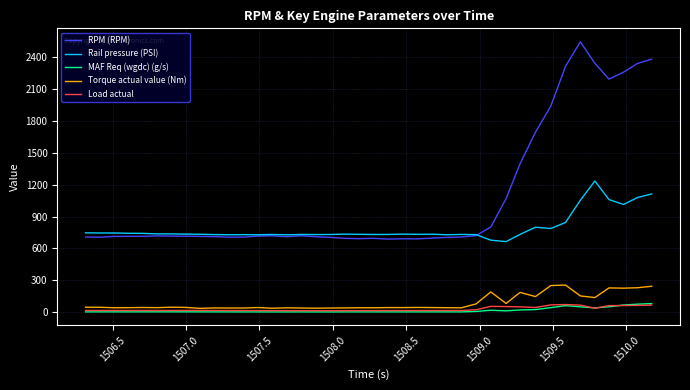

Which series has the largest total across all categories?

RPM (RPM)